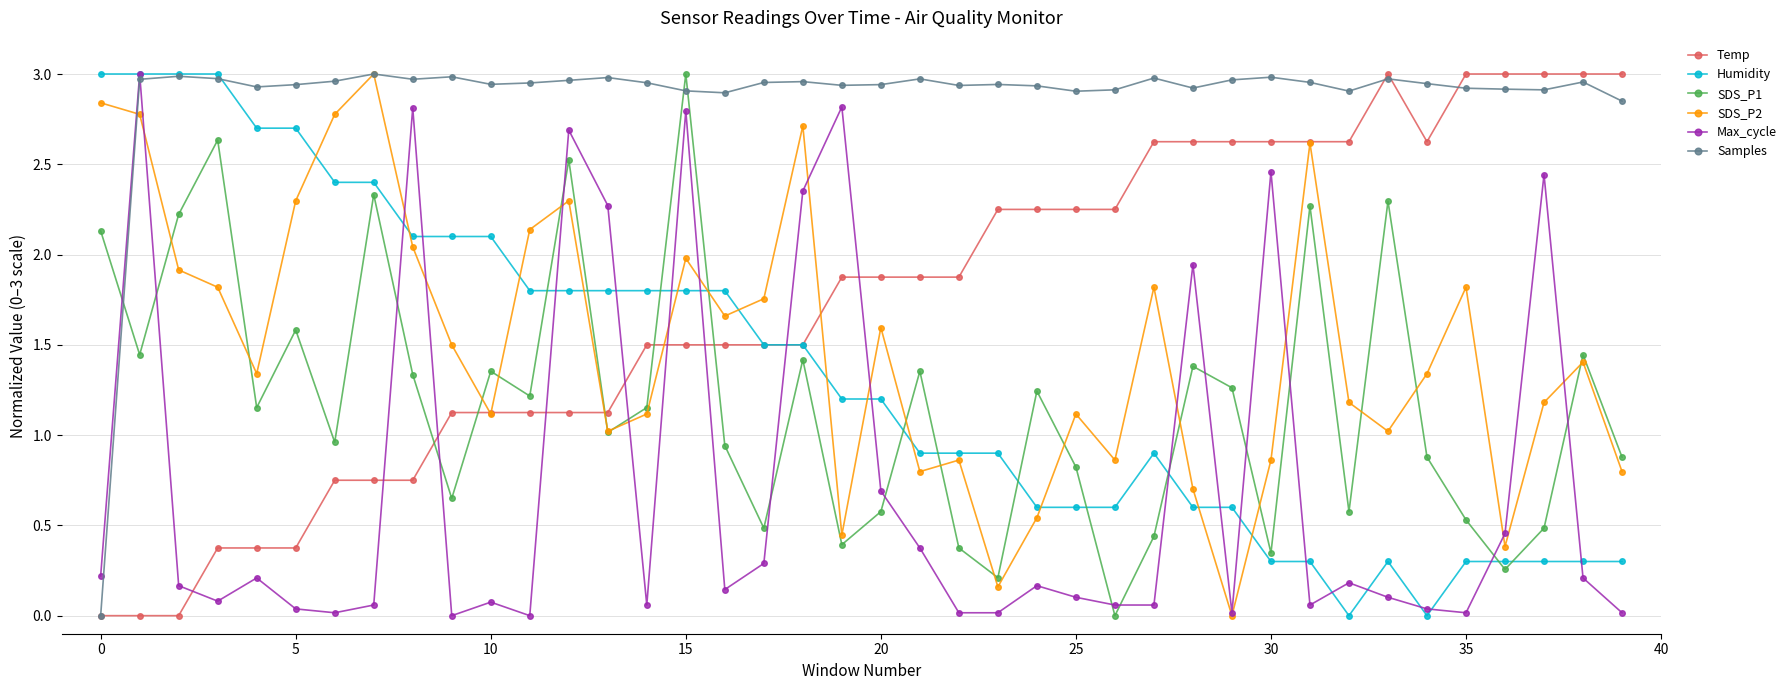

How many data points in SDS_P1 are less than 1?

18